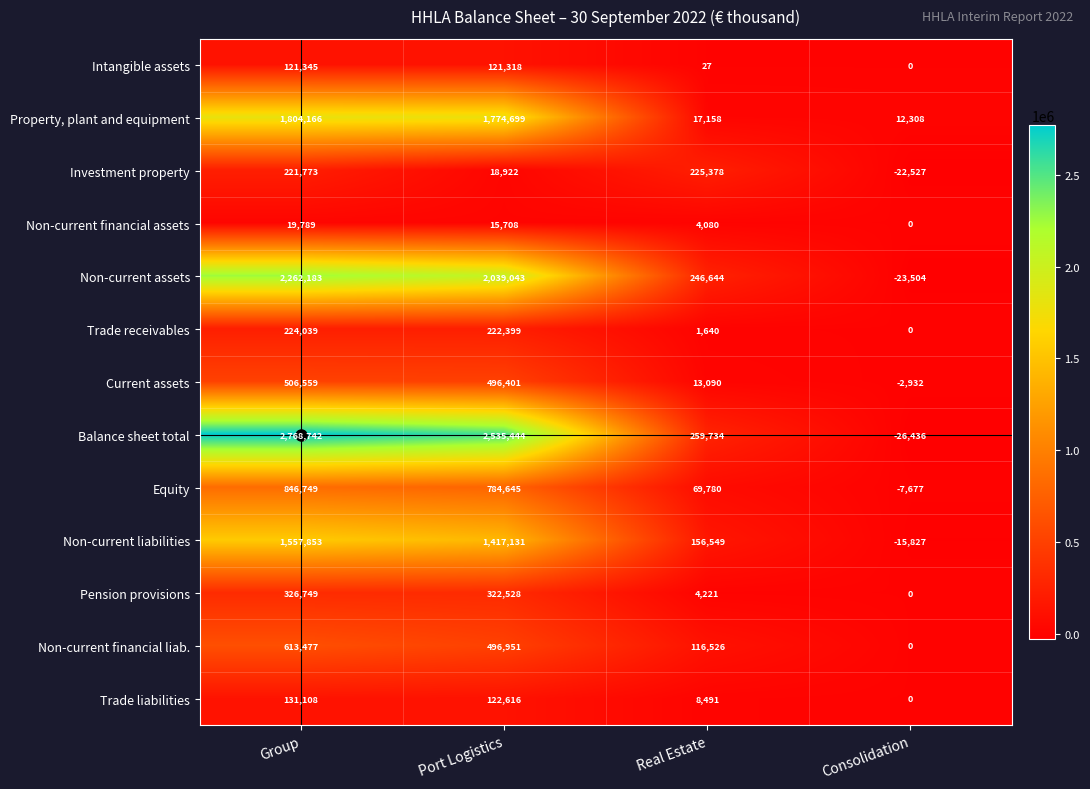

What is the total value across all series at Real Estate?

1123318